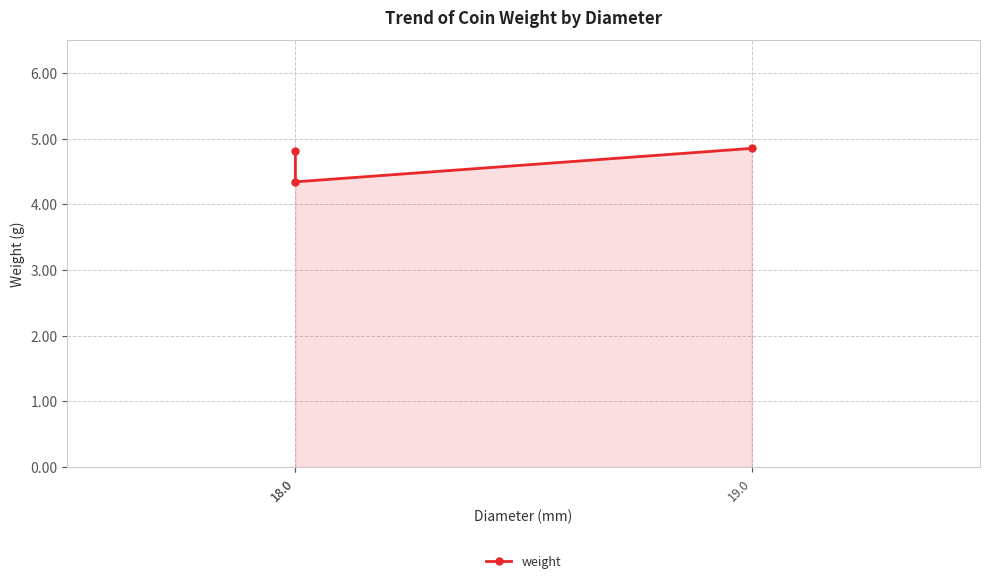

Count the number of data series in this chart.

1